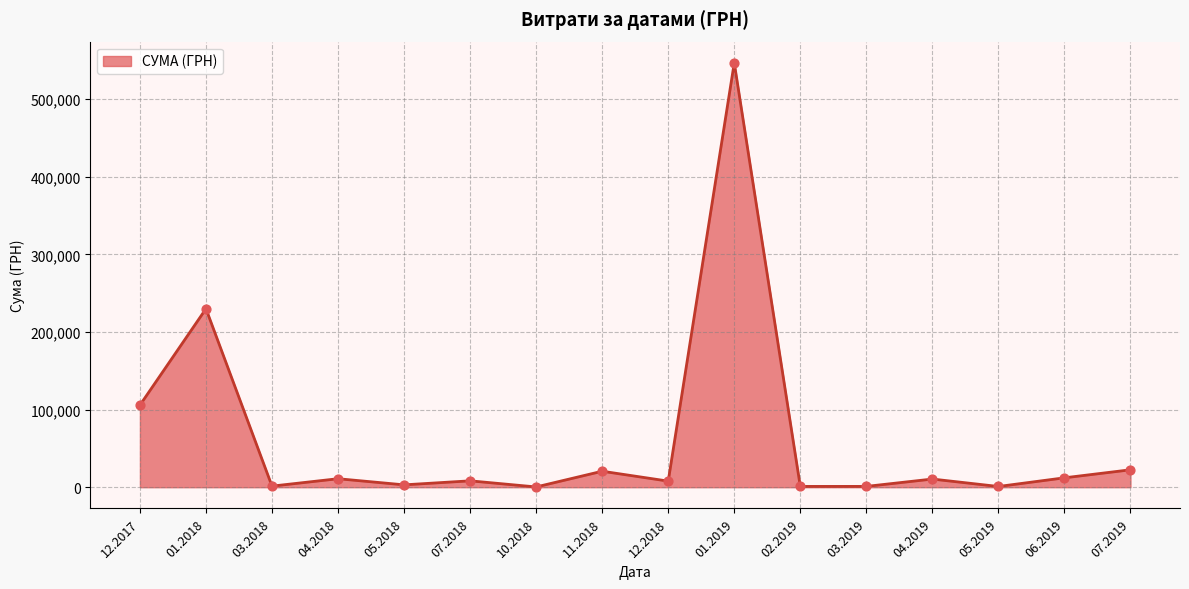

Which has a higher value, 01.2019 or 01.2018?

01.2019